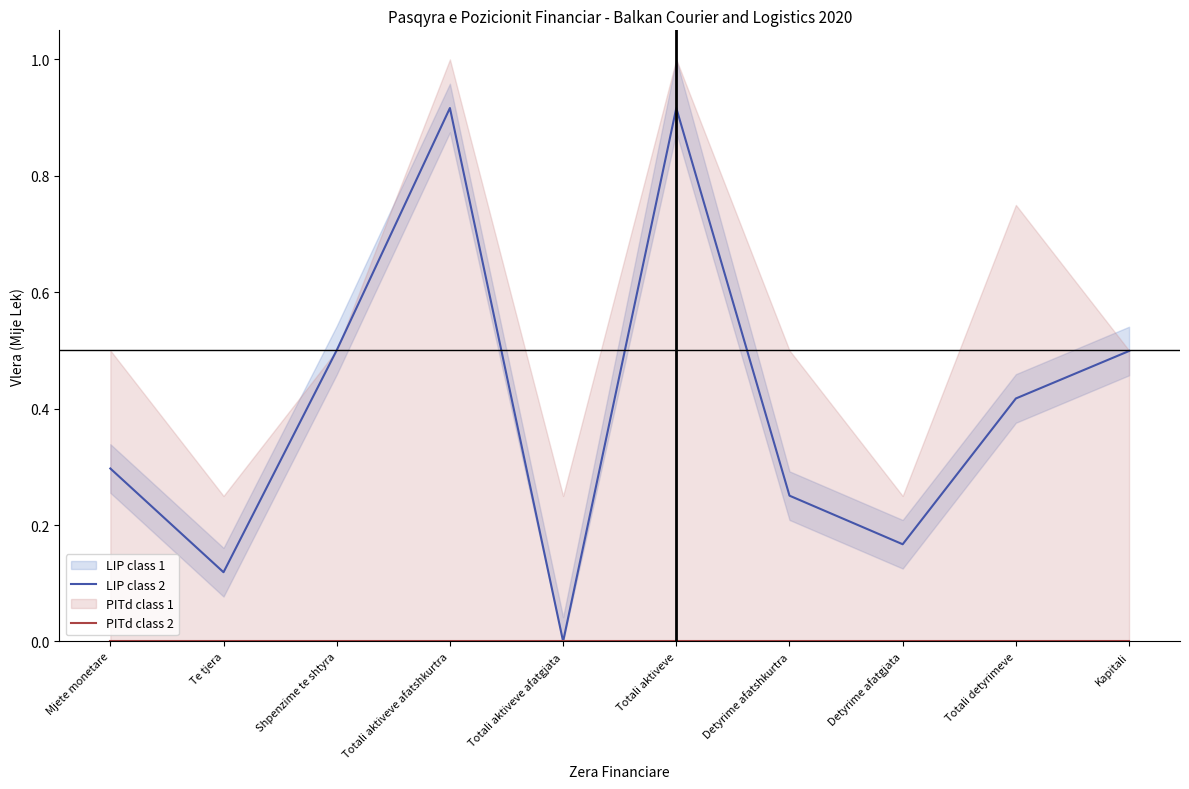

True or false: LIP class 2 has a value of 1.4 at Totali aktiveve afatshkurtra.

False